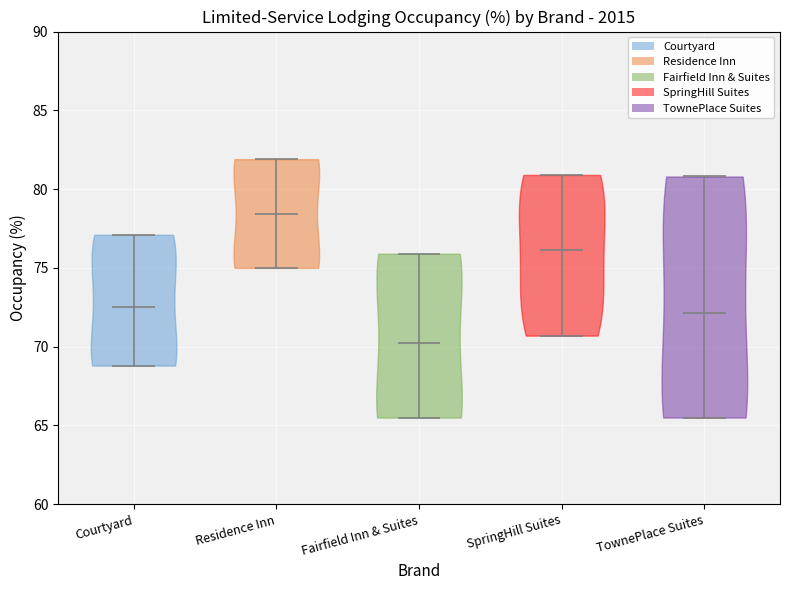

What is the lowest point the violin for Courtyard reaches on the y-axis? The values are not printed on the chart, so give them approximately, as read against the axis.

69.0